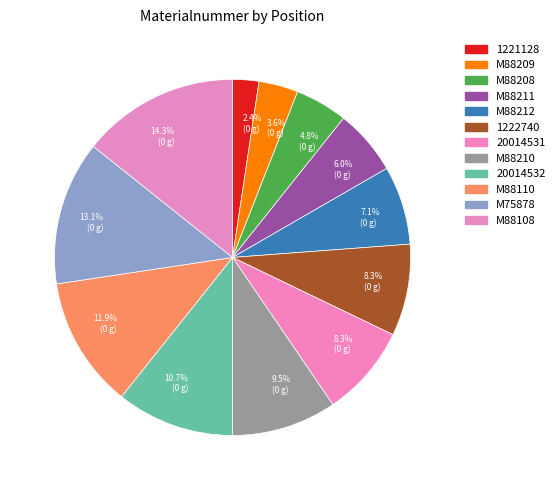

How many segments does this pie chart have?

12